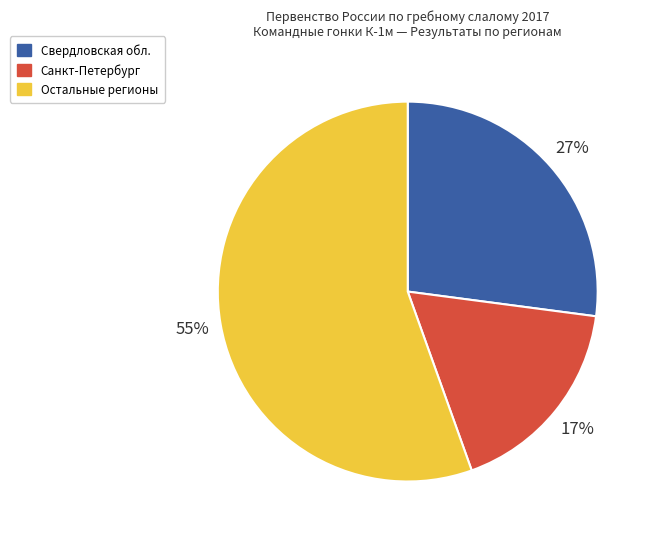

Between Санкт-Петербург and Свердловская обл., which is larger?

Свердловская обл.